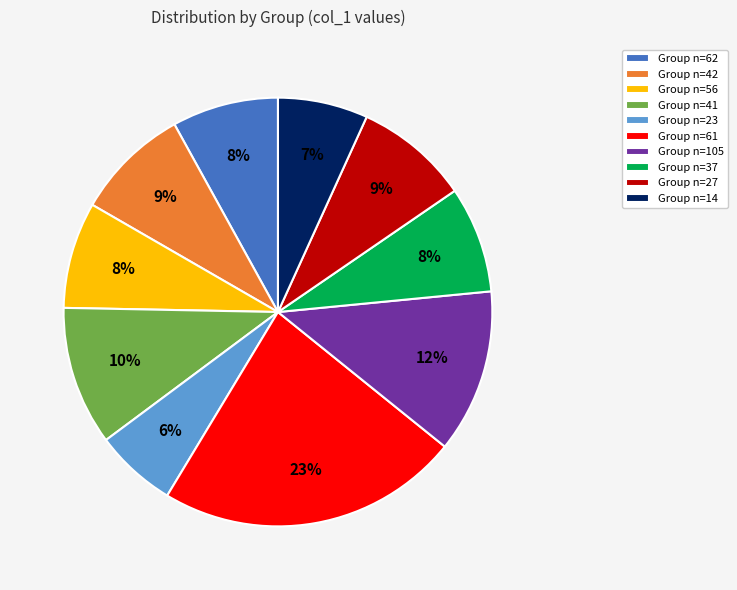

To the nearest percent, what percentage of the pie is Group n=42?

9%